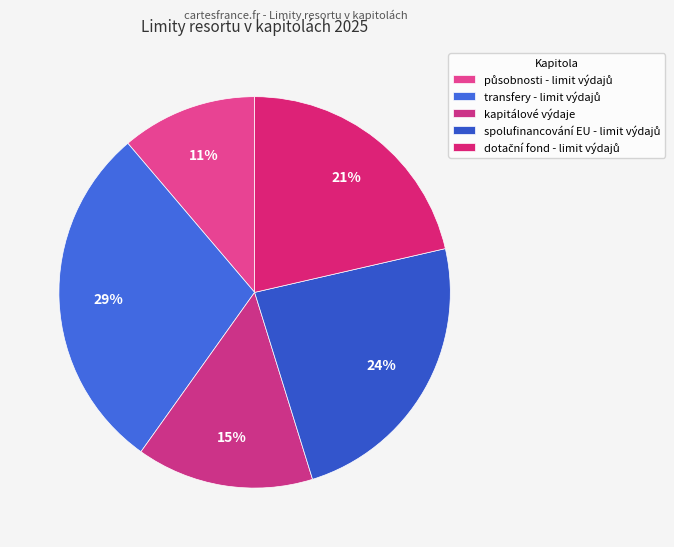

How many segments does this pie chart have?

5